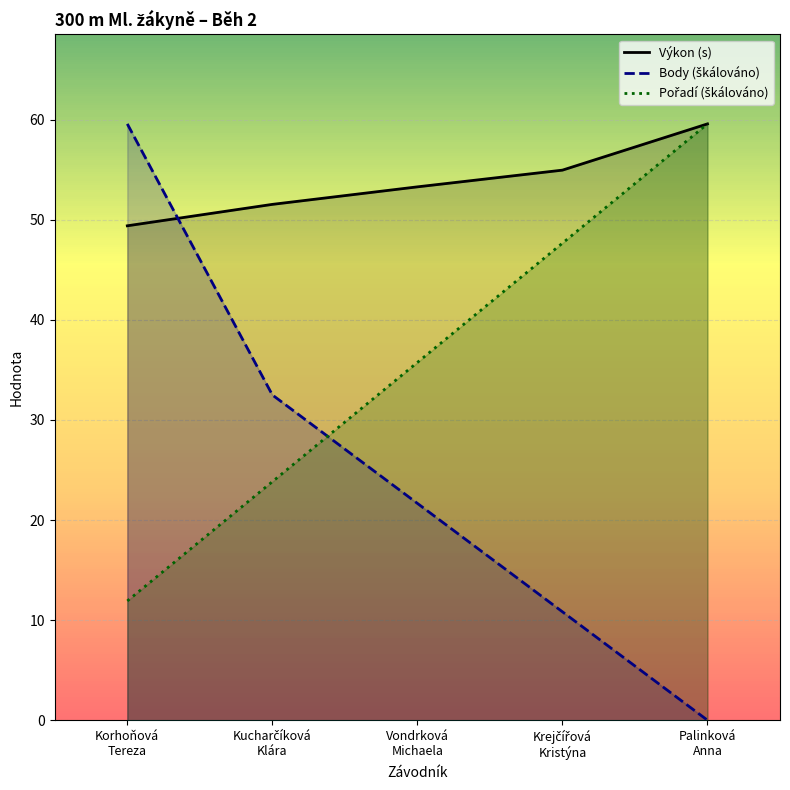

True or false: Pořadí (škálováno) has more than 1 interior local peaks.

False